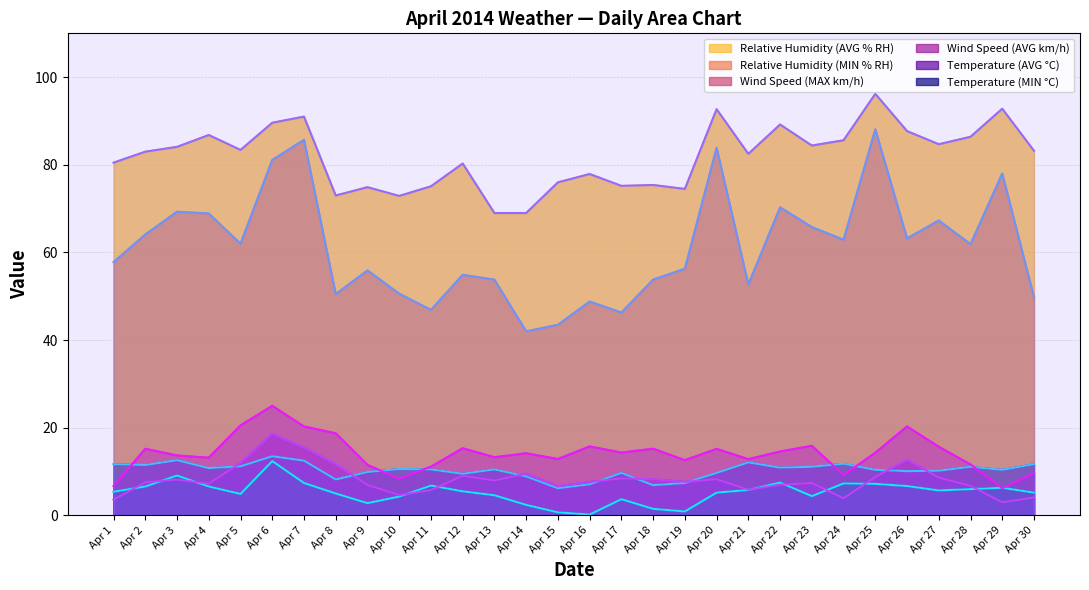

What is the difference between the highest and lowest values at Apr 7?

83.6